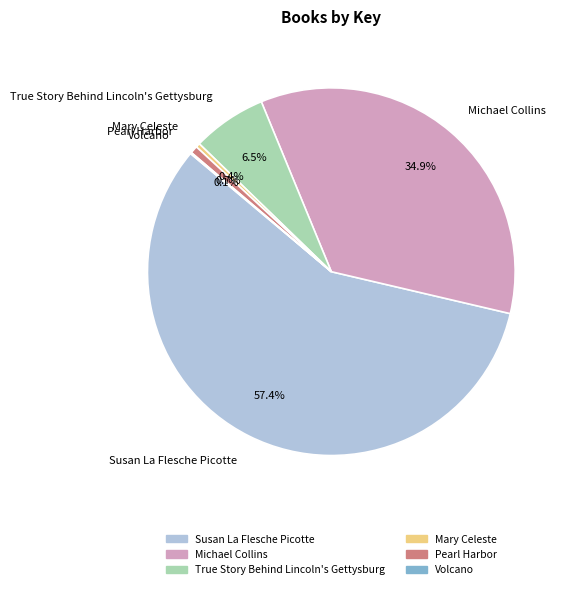

What percentage is NOT represented by Pearl Harbor?

99.3%